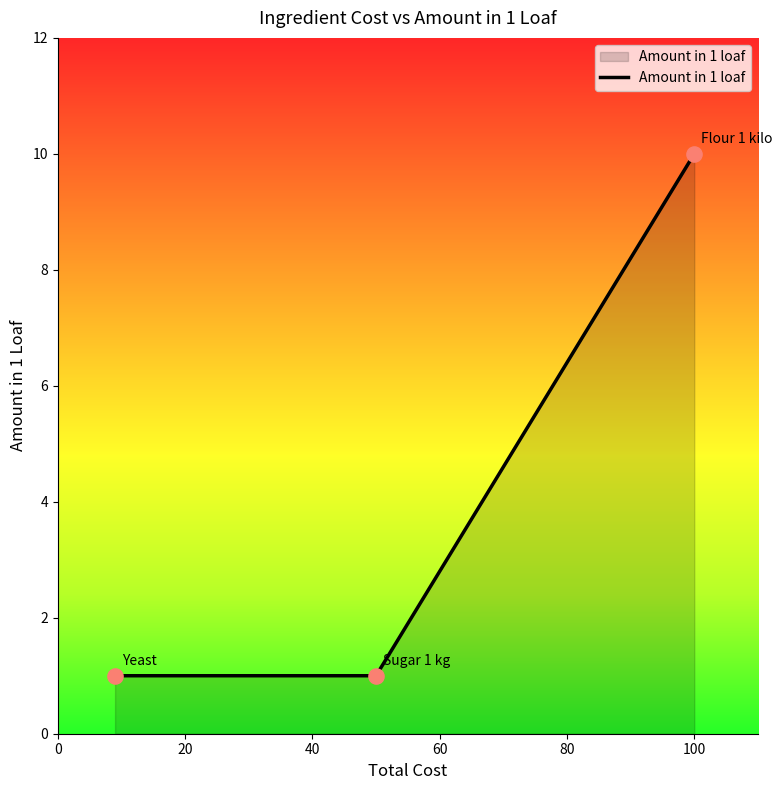

What is the greatest value displayed?

10